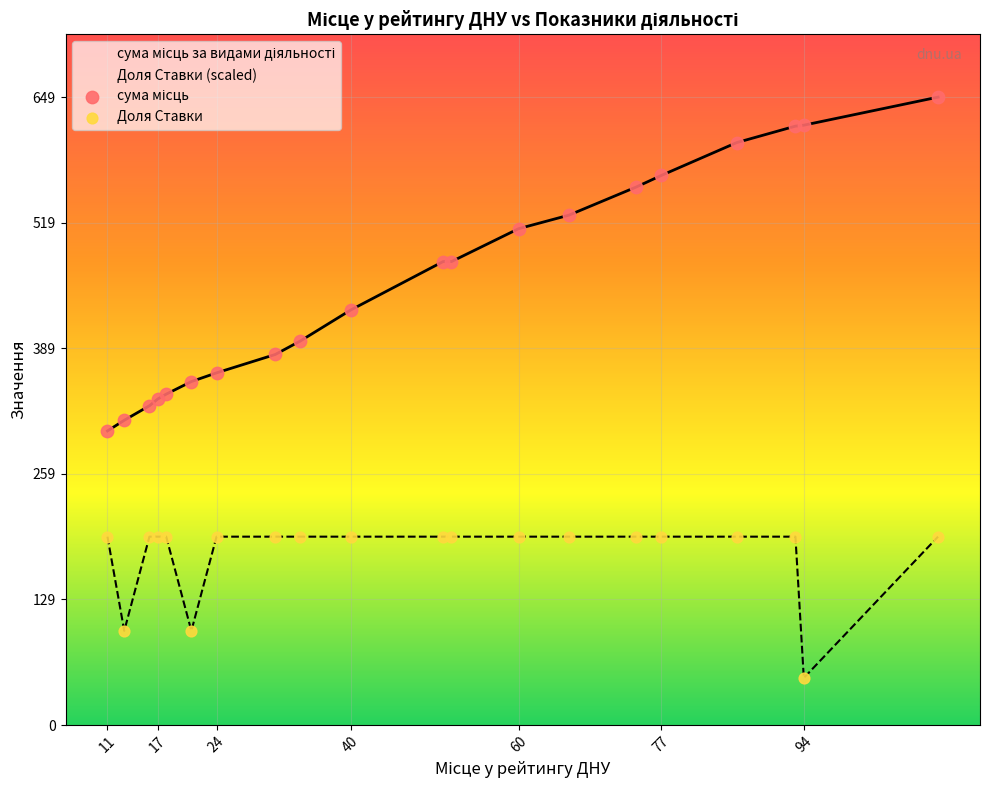

Which series contains the lowest Y value?

Доля Ставки